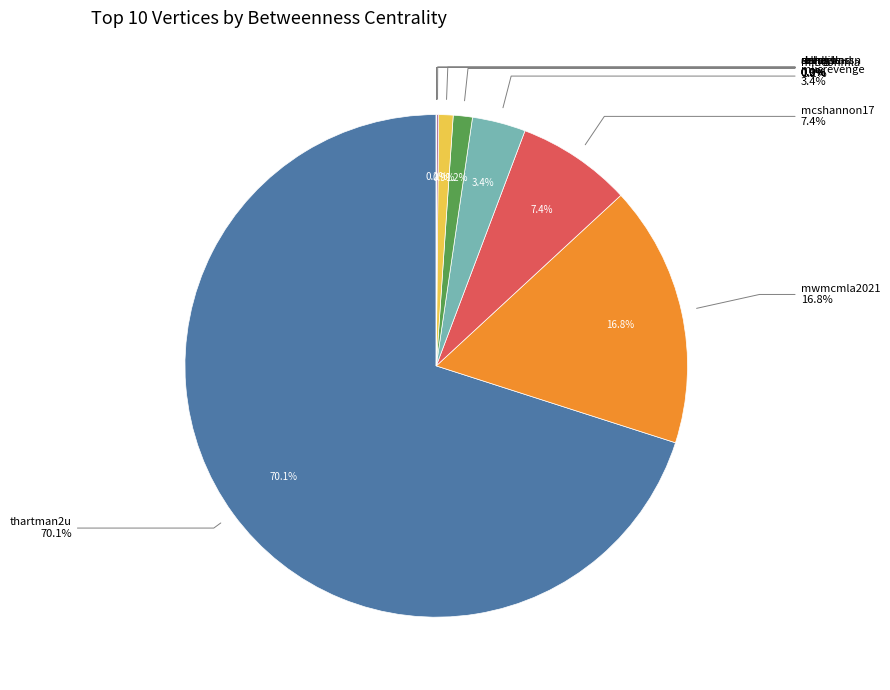

Rank the categories by value from highest to lowest.

thartman2u, mwmcmla2021, mcshannon17, mlisrevenge, midconmla, dehacknd, revagsl, medlibassn, slahq, arlnews